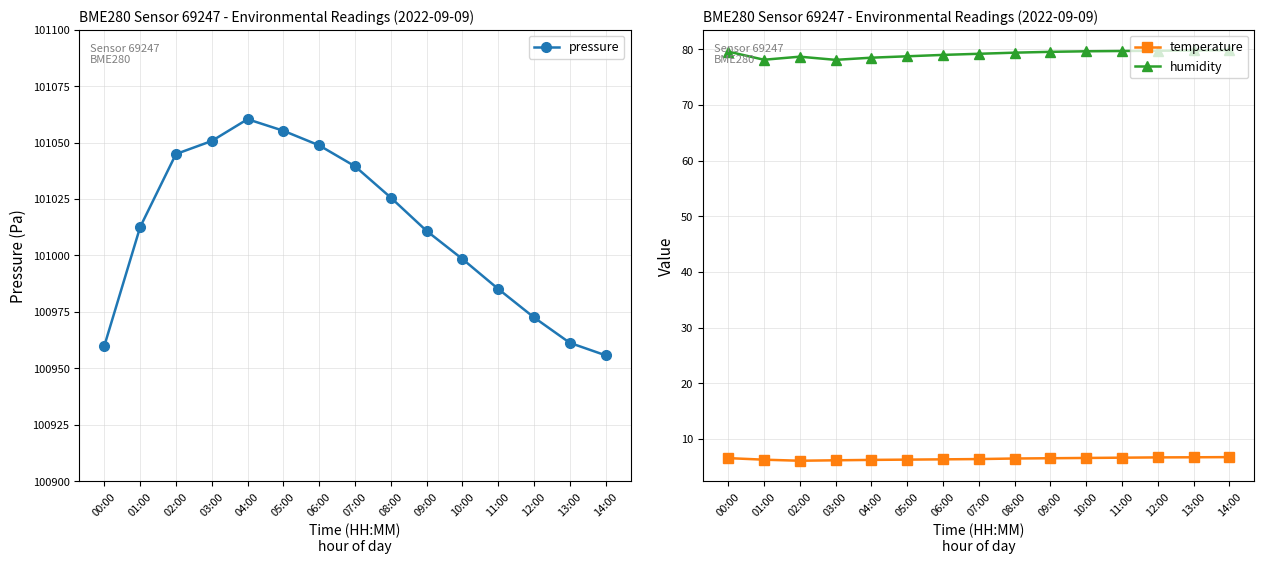

Which series has the largest range (max minus min)?

pressure